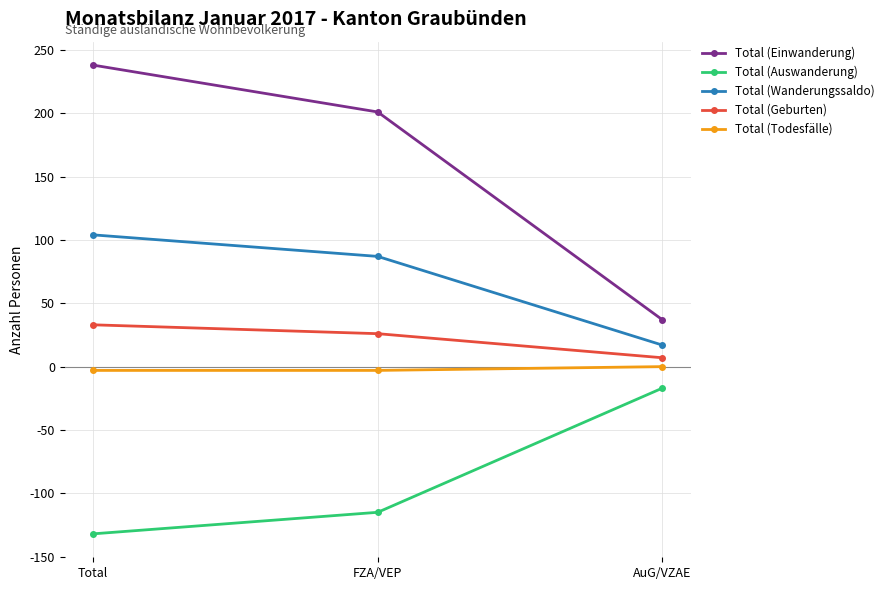

Reading right to left, list all the values displayed in this chart.

Total (Einwanderung): AuG/VZAE=37	FZA/VEP=201	Total=238
Total (Auswanderung): AuG/VZAE=-17	FZA/VEP=-115	Total=-132
Total (Wanderungssaldo): AuG/VZAE=17	FZA/VEP=87	Total=104
Total (Geburten): AuG/VZAE=7	FZA/VEP=26	Total=33
Total (Todesfälle): AuG/VZAE=0	FZA/VEP=-3	Total=-3